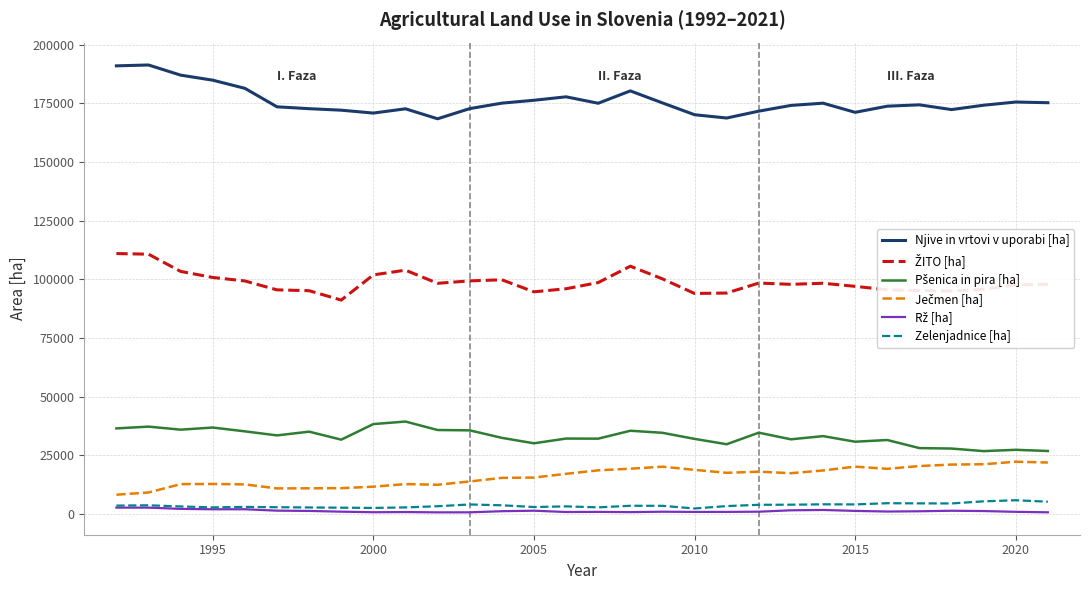

Which series has the widest spread of values?

Njive in vrtovi v uporabi [ha]